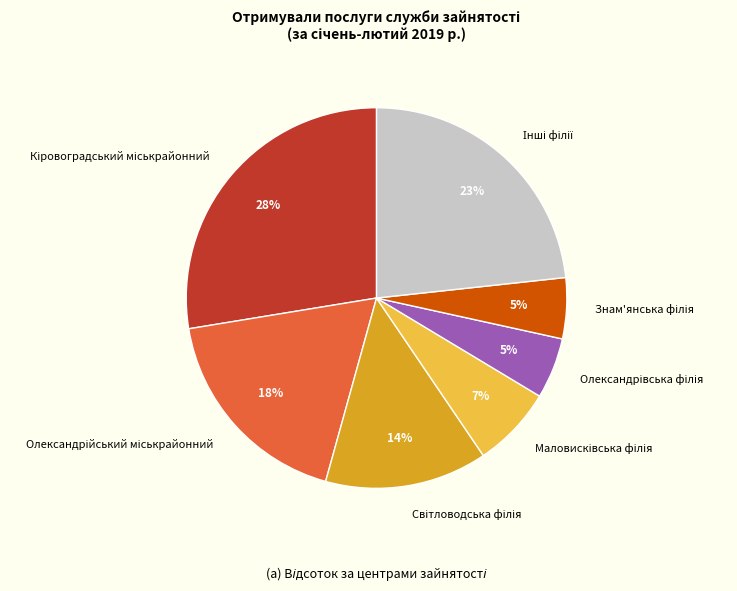

To the nearest percent, what is the average slice percentage?

14%